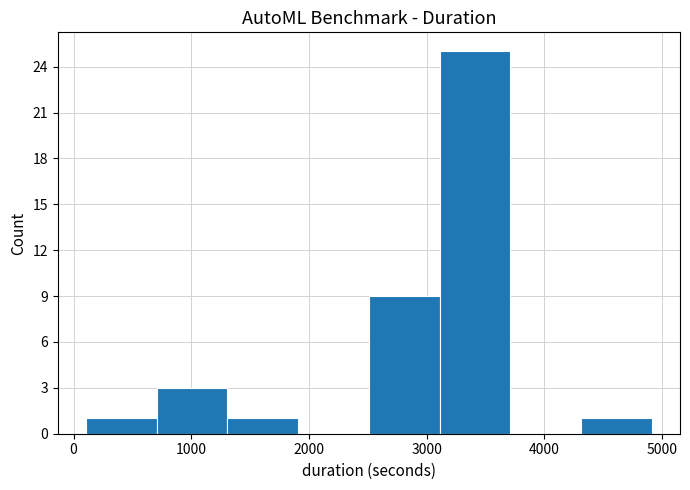

Reading left to right, transcribe this chart: for each bar, give the range it covers on the x-axis and its height. Neither the bar edges nor the heights are printed on the chart, so give them approximately, as read against the axes.

100 to 700: 1
700 to 1300: 3
1300 to 1900: 1
1900 to 2500: 0
2500 to 3100: 9
3100 to 3700: 25
3700 to 4300: 0
4300 to 4900: 1